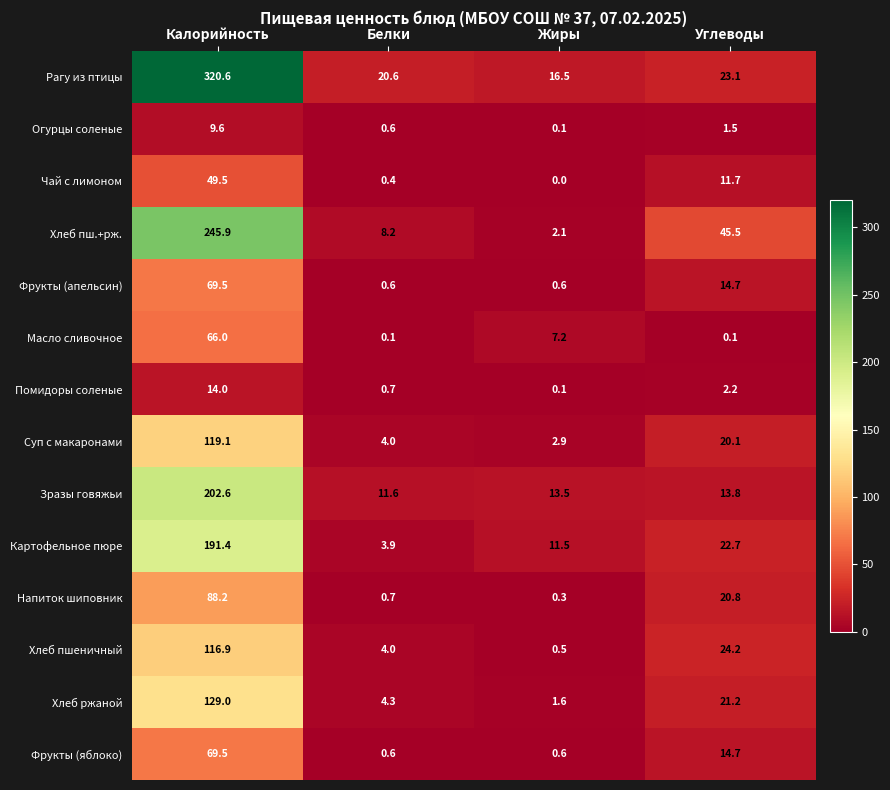

Which series has the largest range (max minus min)?

Рагу из птицы